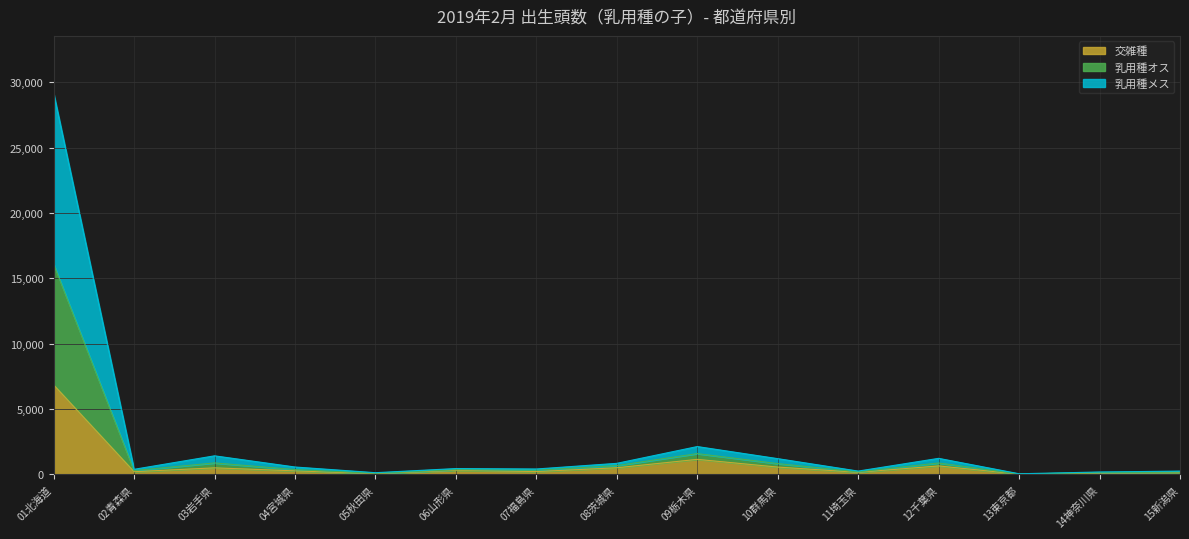

At which label does 交雑種 reach its peak?

01北海道